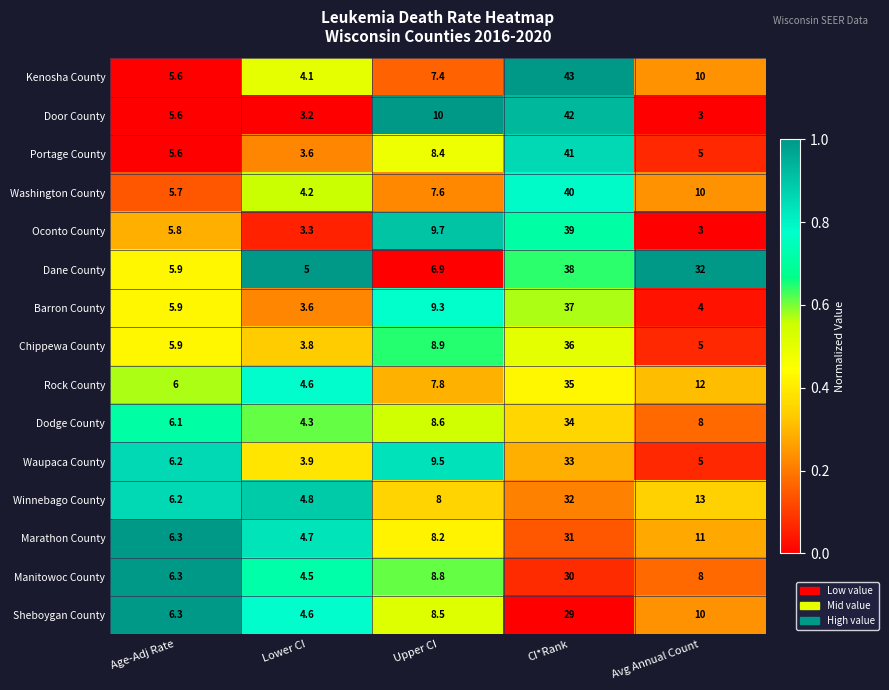

At which label is Kenosha County closest to 23?

Avg Annual Count